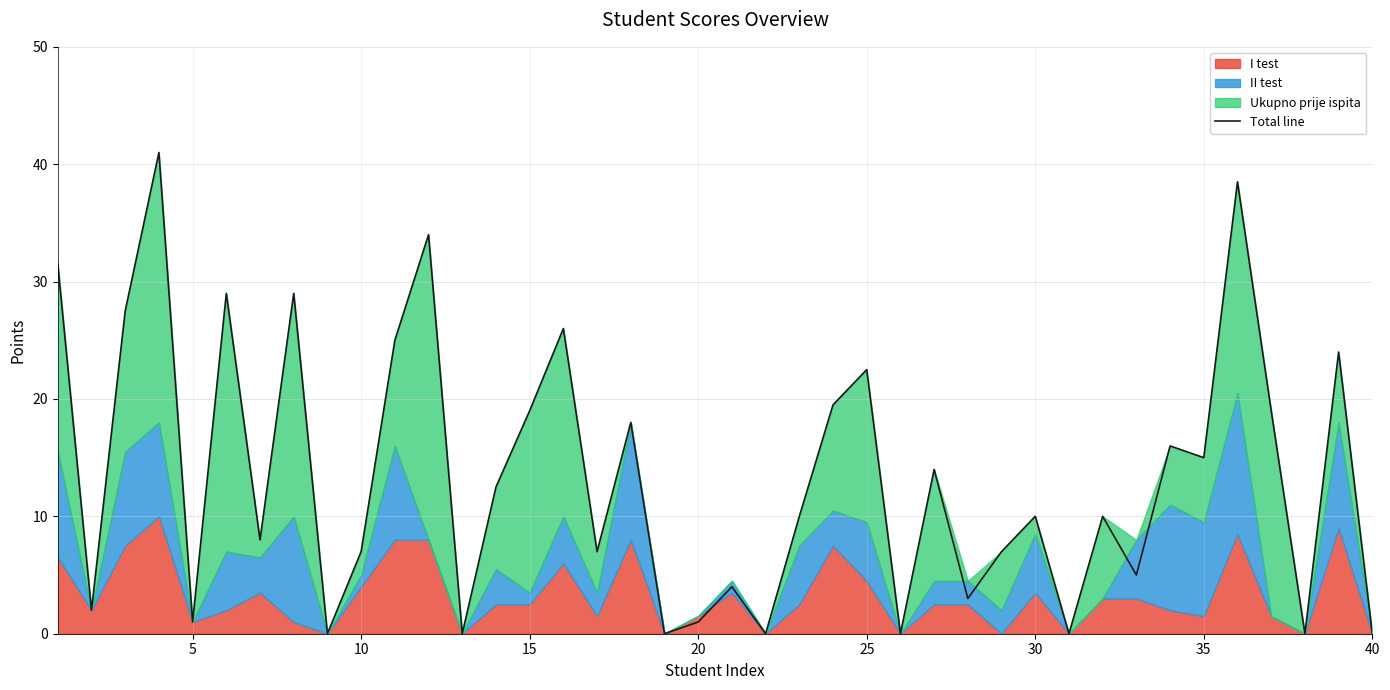

What is the maximum value shown in the chart?

41.0